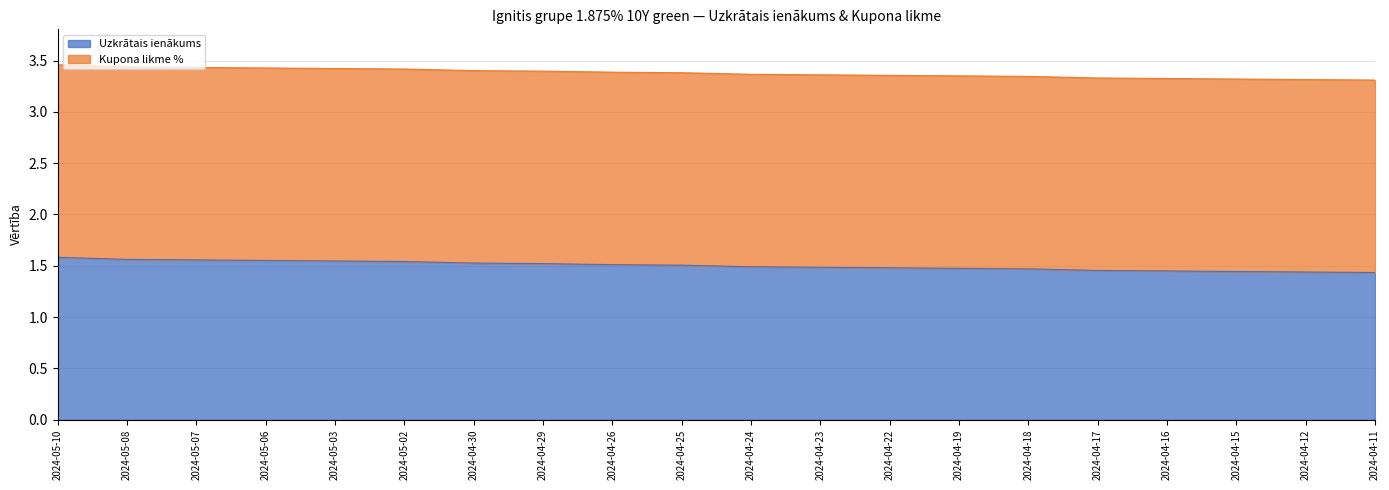

What is the value of the 18th point from the left?

1.4